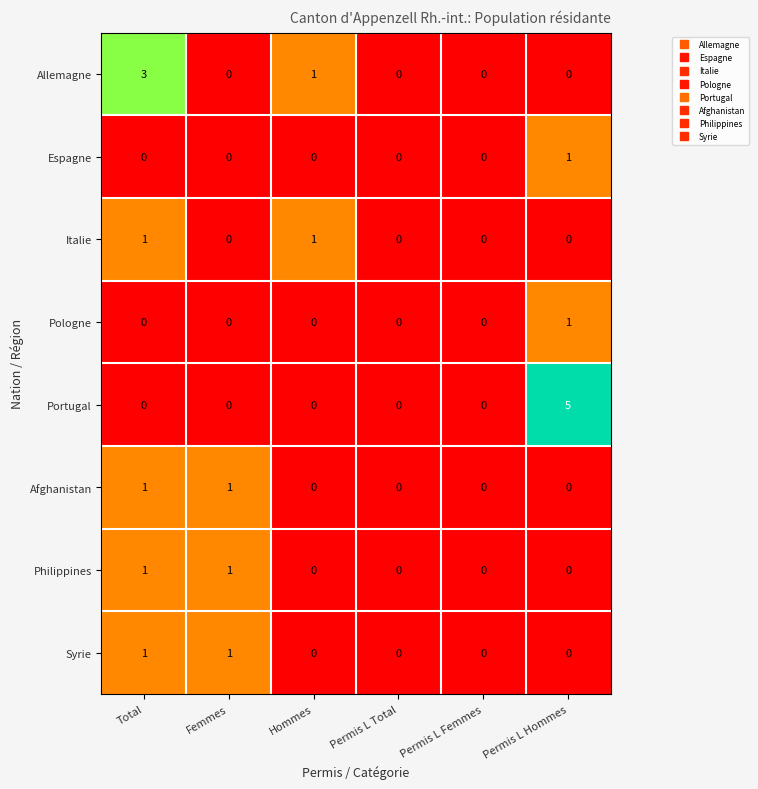

What is the total value across all series at Femmes?

3